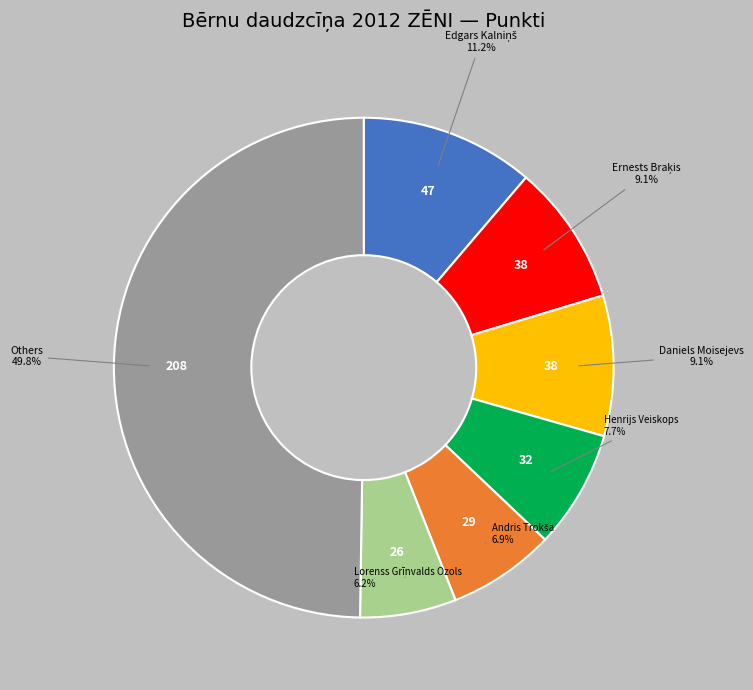

How many segments does this pie chart have?

7